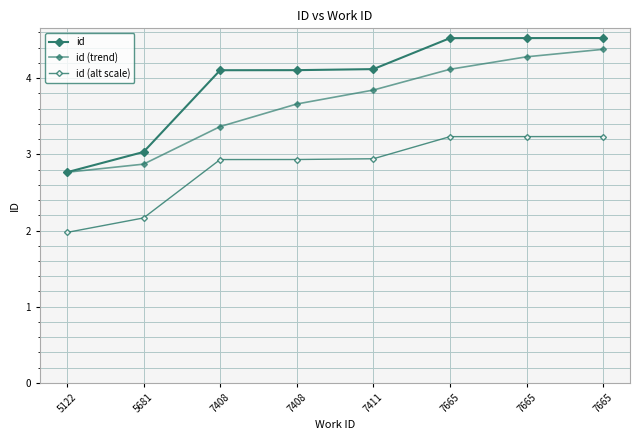

True or false: id has more than 0 points higher than both neighbors.

False